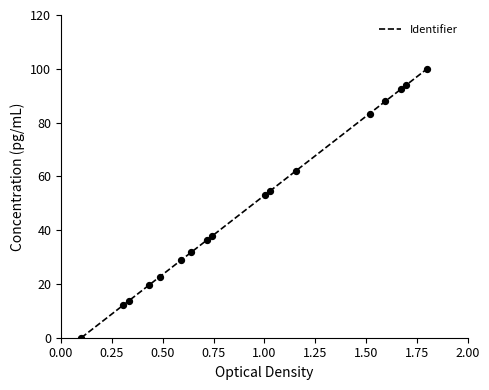

What is the greatest value displayed?

100.0